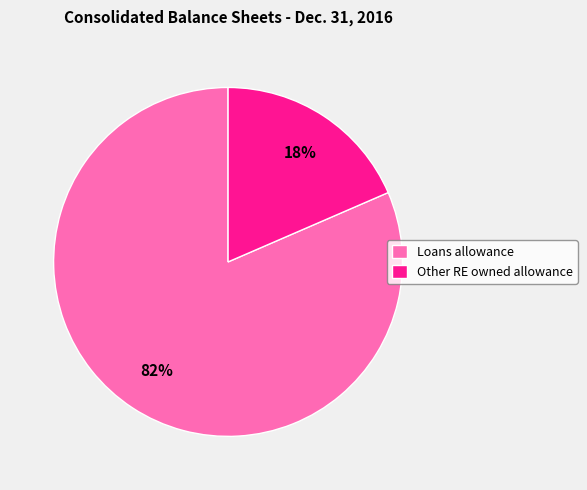

Do Loans allowance and Other RE owned allowance together represent more than half of the pie?

Yes